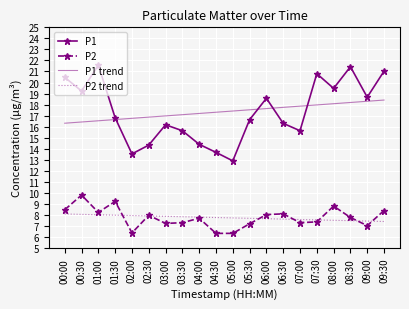

How many distinct data groups are displayed?

4